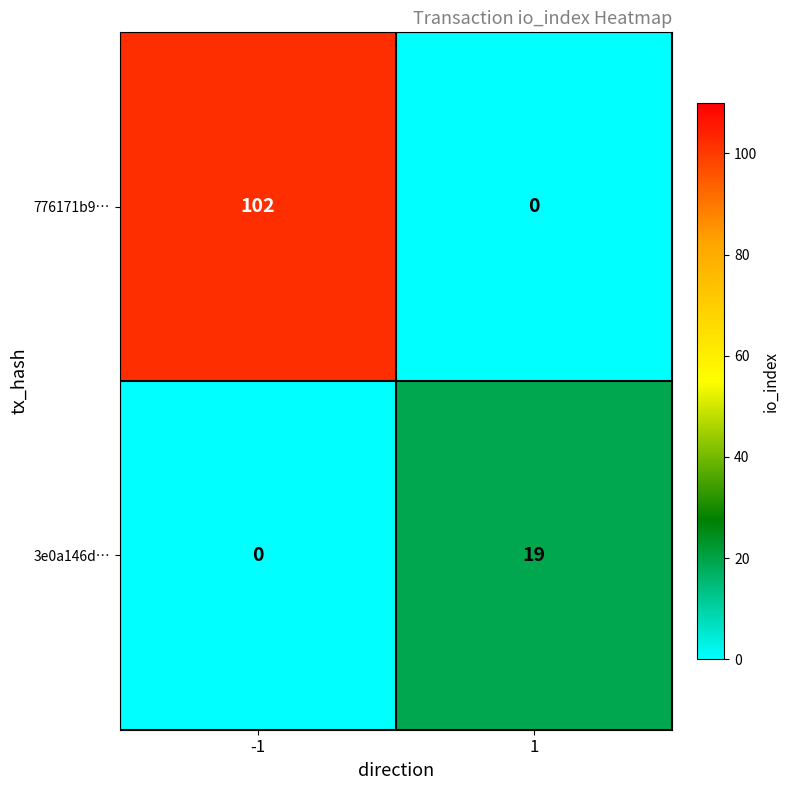

True or false: 776171b9… has a value of -54 at 1.

False